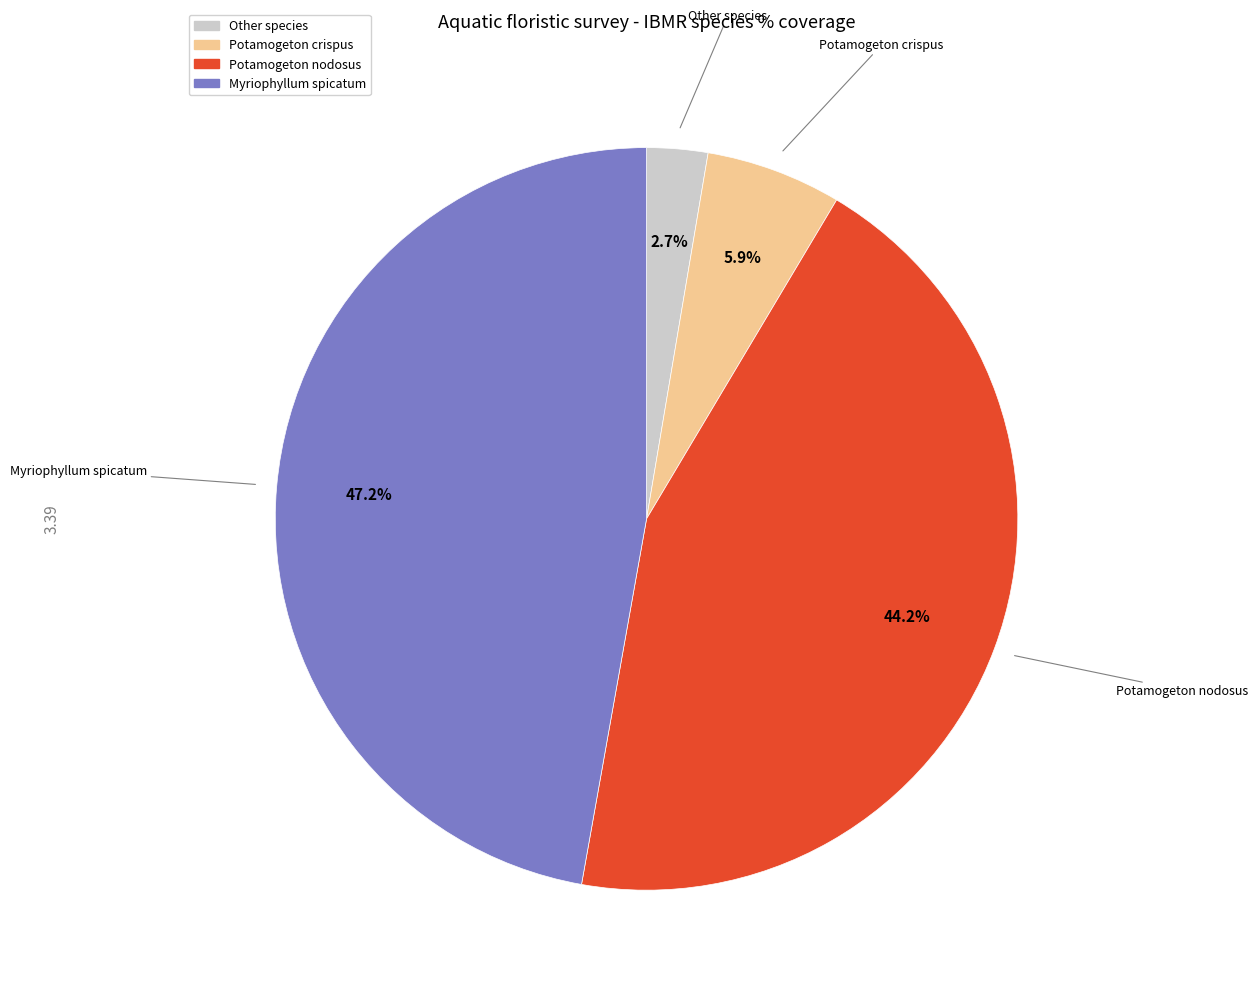

Is there a majority slice in this chart?

No